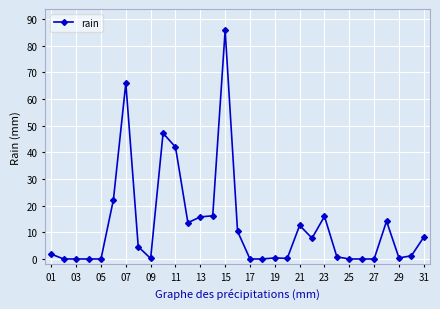

What is the difference between the maximum and minimum values?

85.8